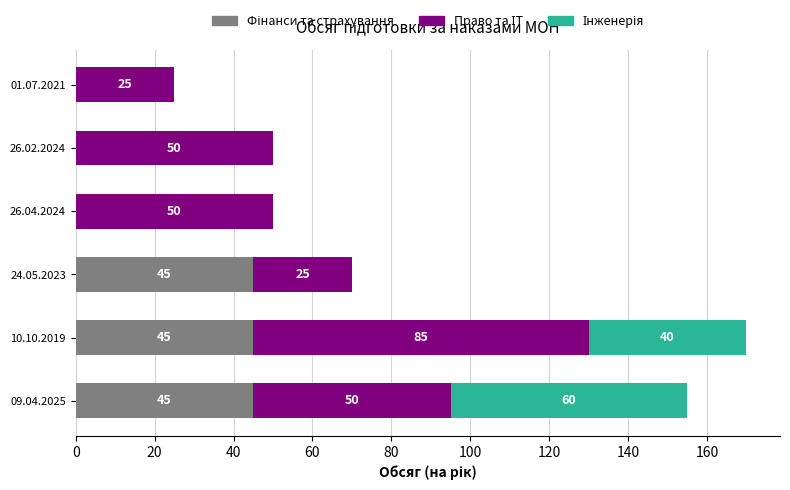

How many series are shown in this chart?

3